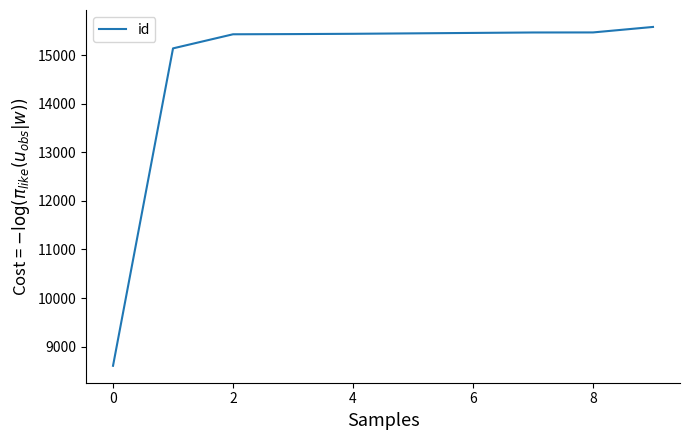

What is the average value?

14746